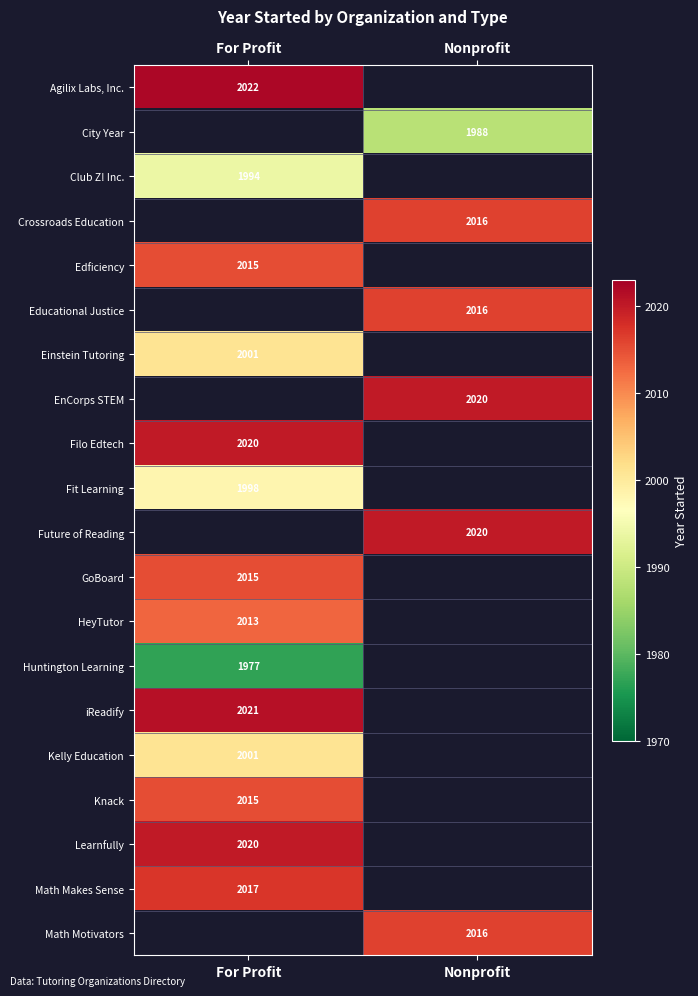

The value of Educational Justice at Nonprofit is 2016. True or false?

True